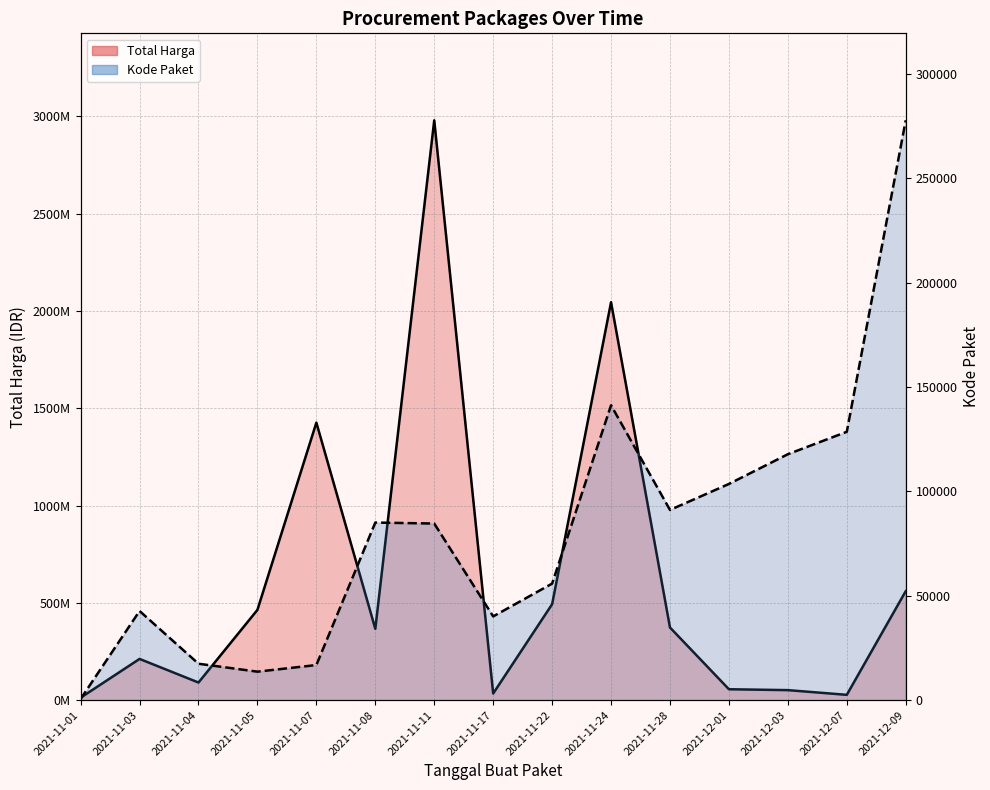

Rank the series by their average value, from highest to lowest.

Total Harga, Kode Paket